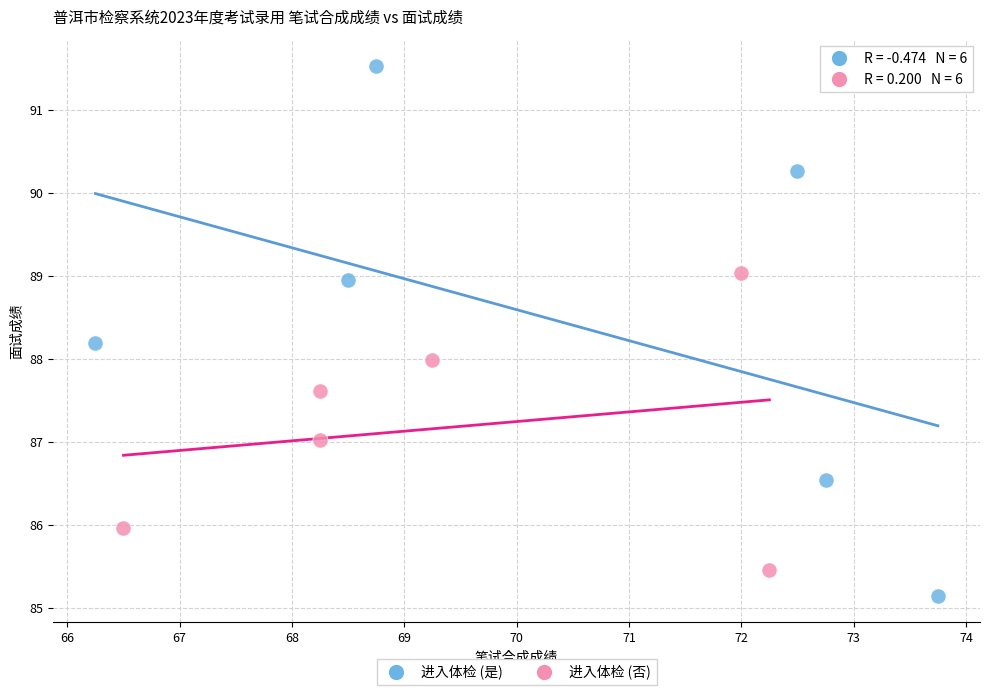

Which series reaches the maximum Y coordinate?

进入体检 (是)